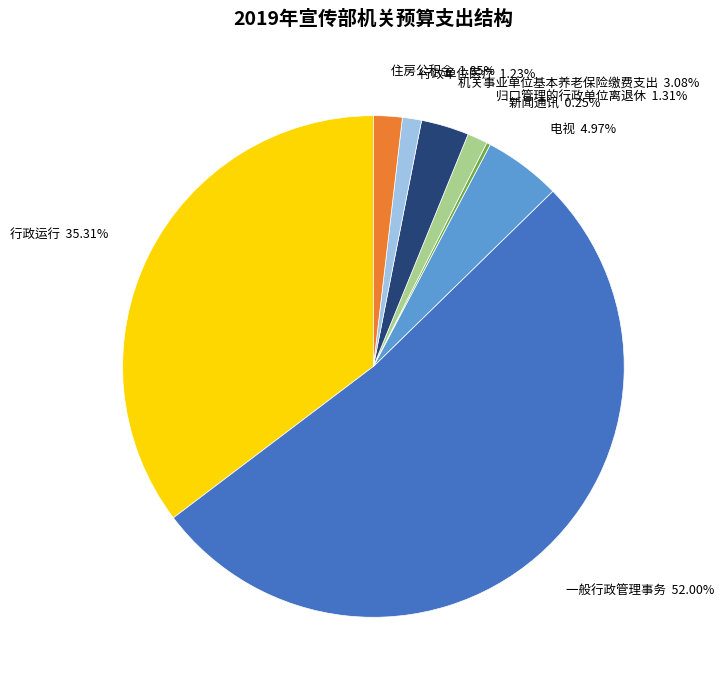

To the nearest percent, what is the difference between the largest and smallest slice percentages?

52%